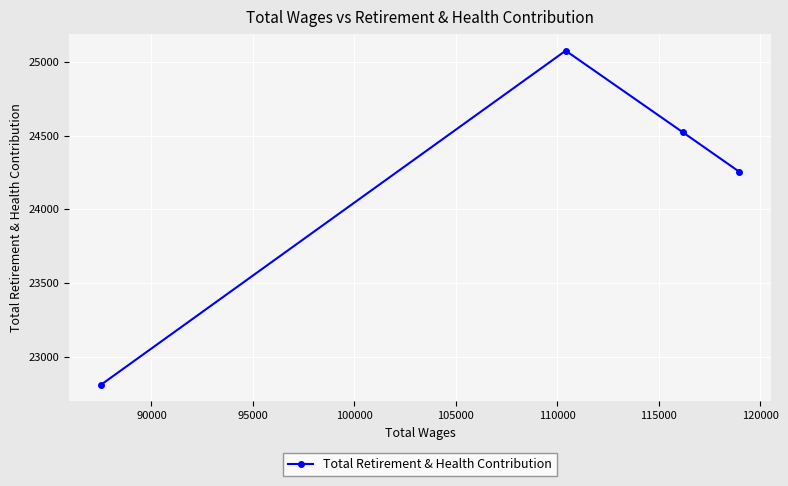

What is the value of the 2nd point from the left?

25077